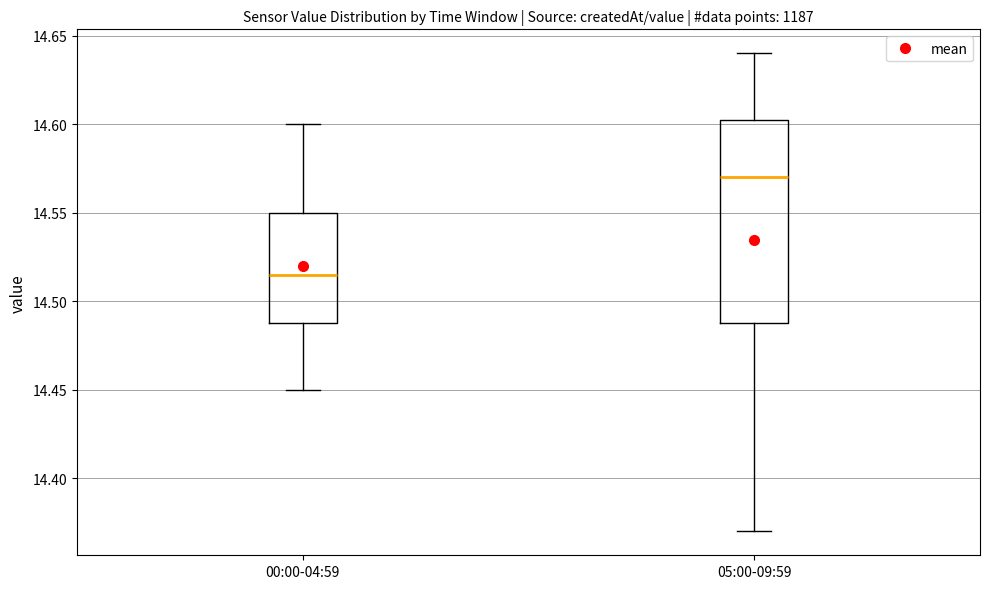

Reading left to right, transcribe this box plot: for each box, give where its median line is, the range the box spans, and where its two whiskers end, as read against the y-axis. The values are not printed on the chart, so give them approximately, as read against the axis.

00:00-04:59: median 14.515, box 14.490 to 14.550, whiskers 14.450 to 14.600
05:00-09:59: median 14.570, box 14.490 to 14.605, whiskers 14.370 to 14.640